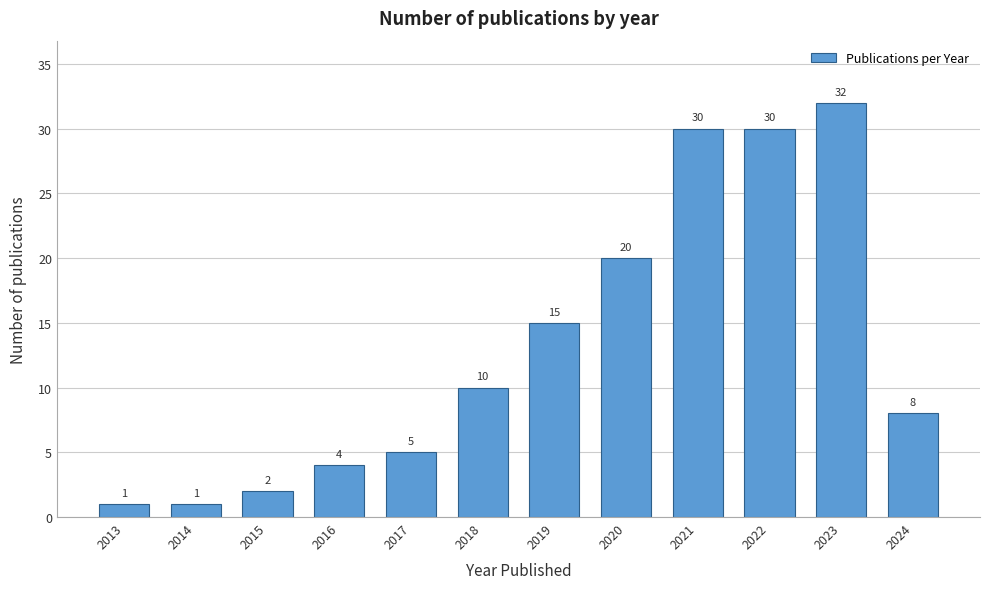

Reading left to right, list all the values displayed in this chart.

1	1	2	4	5	10	15	20	30	30	32	8